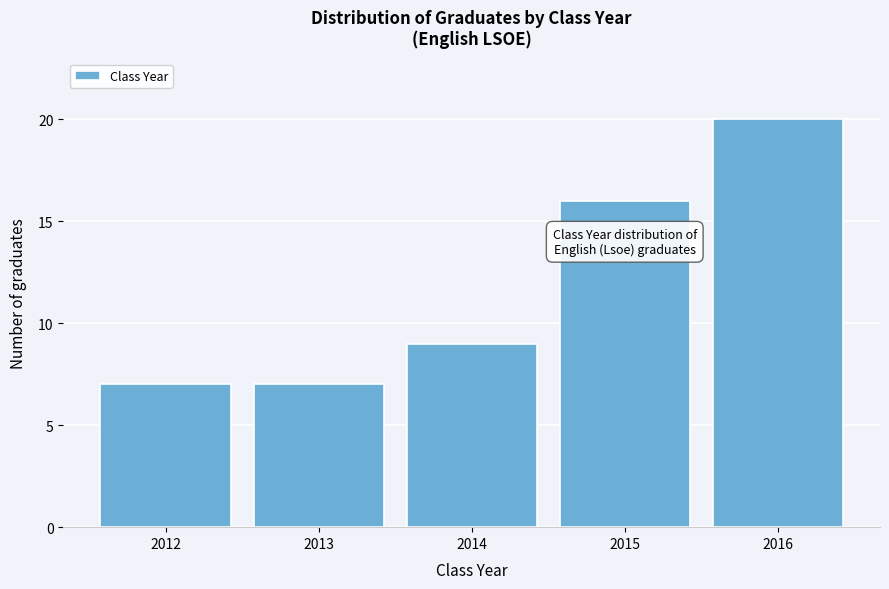

Reading left to right, transcribe all the data shown in this chart.

7	7	9	16	20